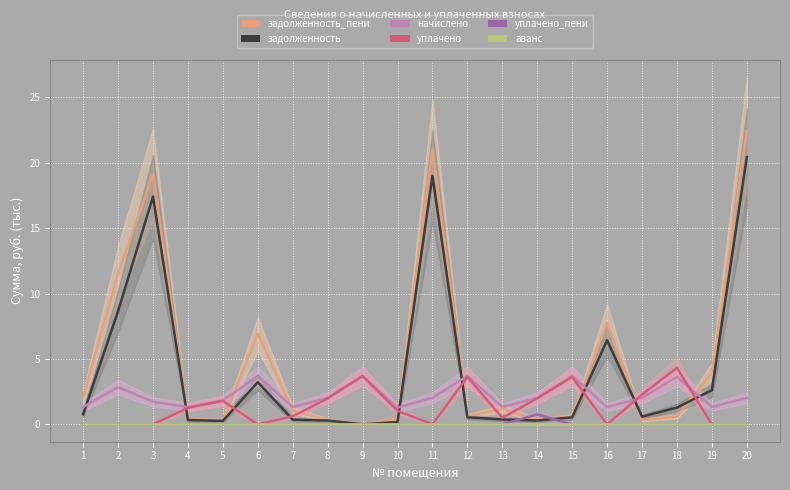

The value of задолженность_пени at 16 is 2.8. True or false?

False